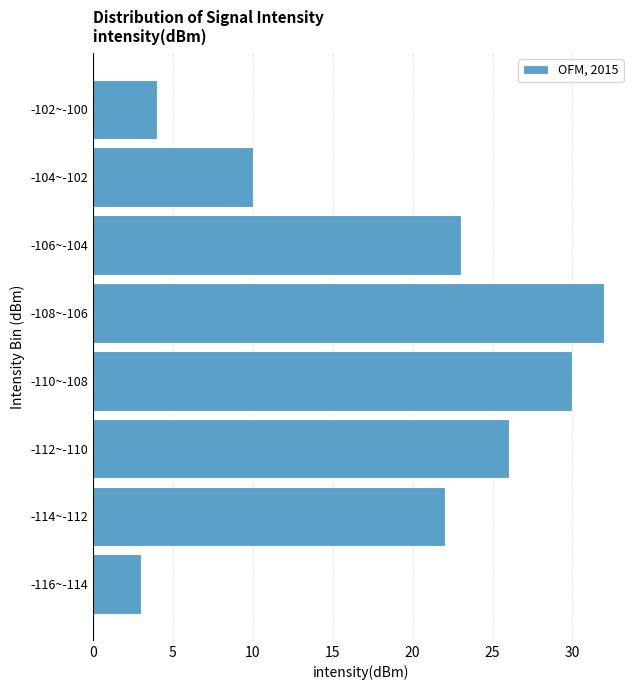

Reading bottom to top, what are all the values shown in this chart?

-116~-114=3	-114~-112=22	-112~-110=26	-110~-108=30	-108~-106=32	-106~-104=23	-104~-102=10	-102~-100=4